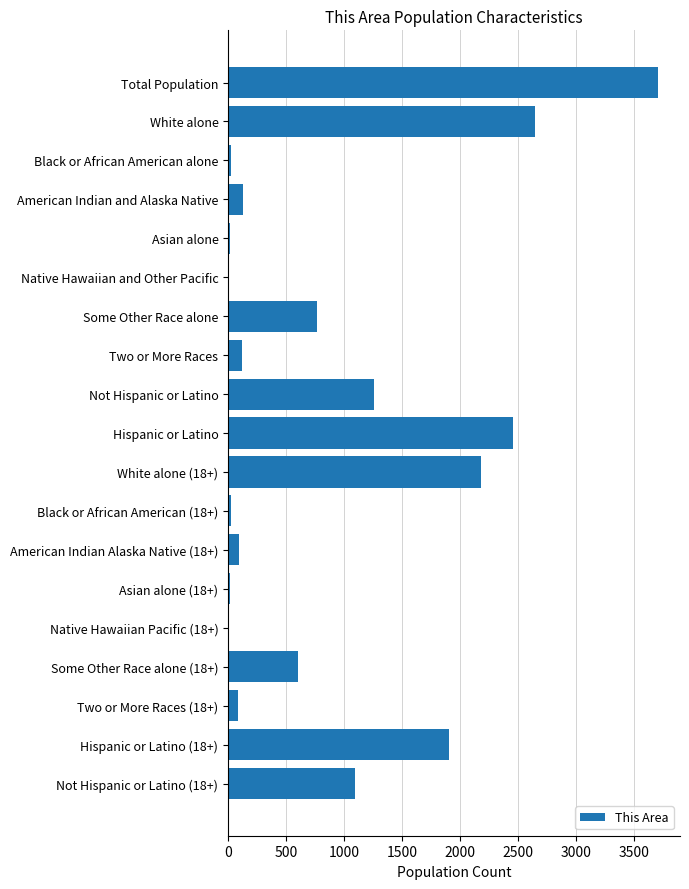

The chart shows a value of 4729 at White alone. True or false?

False